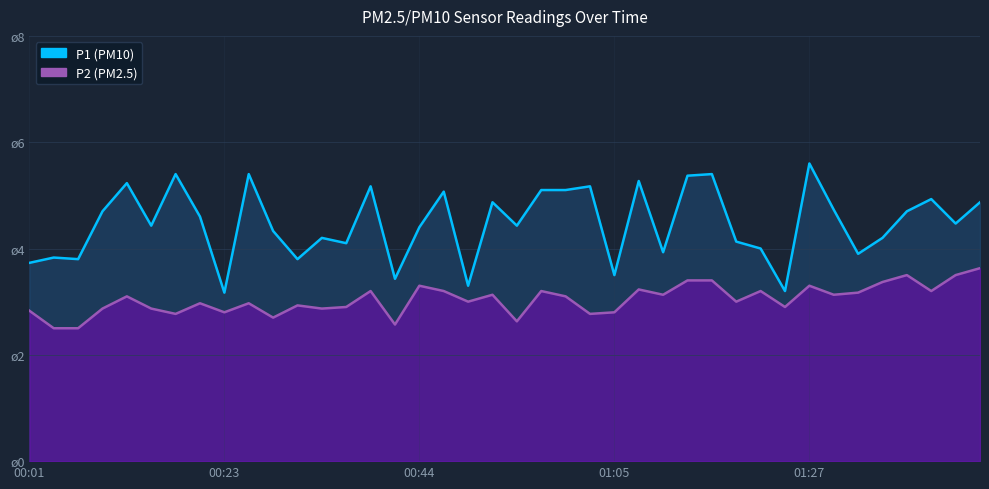

Rank the series by their average value, from lowest to highest.

P2, P1